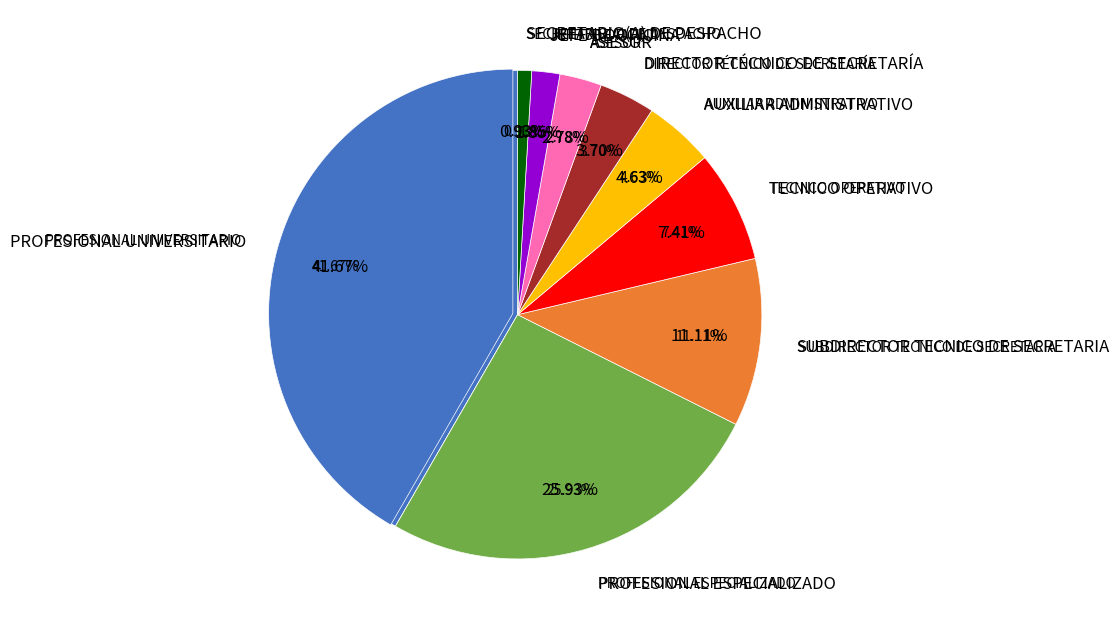

What is the ratio of the value at AUXILIAR ADMINISTRATIVO to the value at PROFESIONAL UNIVERSITARIO?

0.1